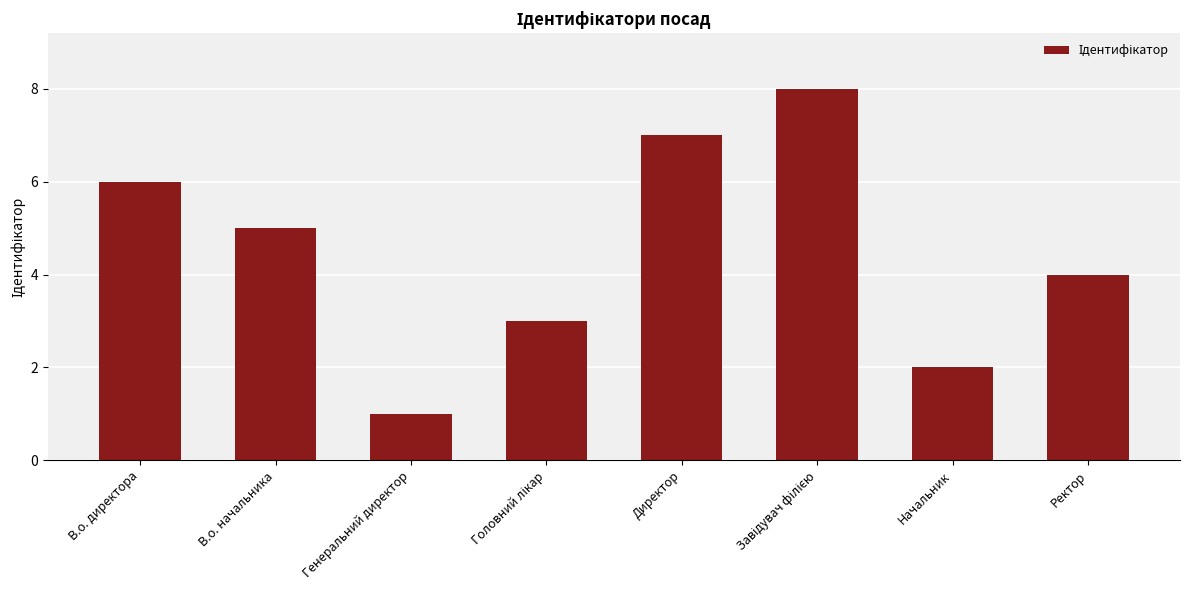

What is the difference between the second highest and second lowest values?

5